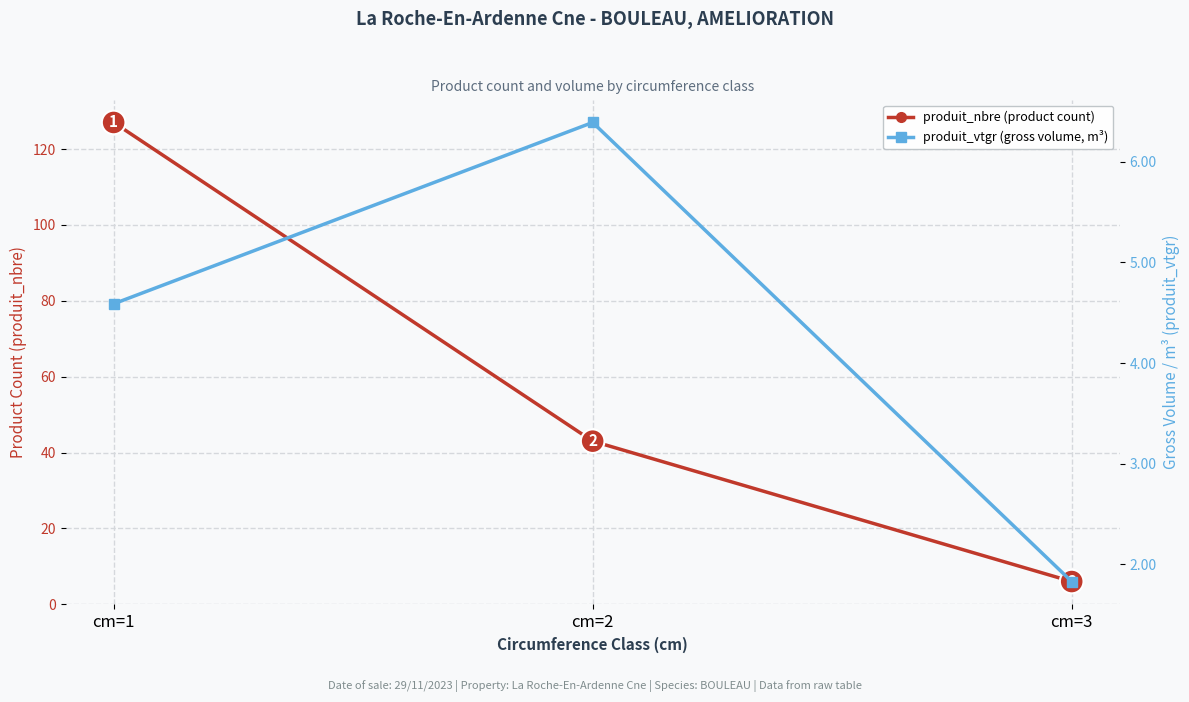

Which series has the largest range (max minus min)?

produit_nbre (product count)